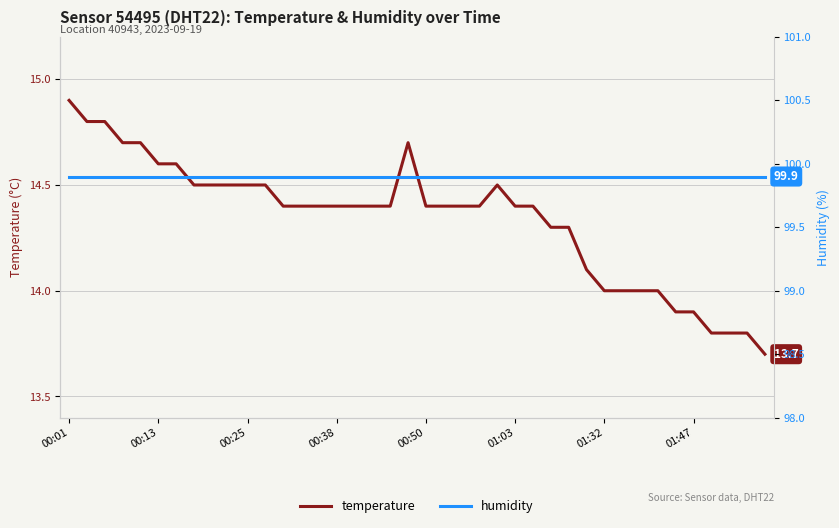

True or false: humidity has a value of 46.4 at 00:13.

False